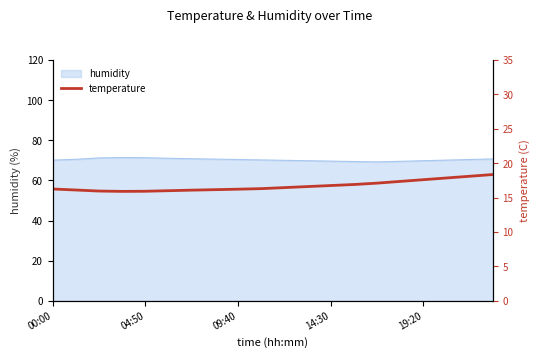

Is it true that the value at 17 is 17.9?

True